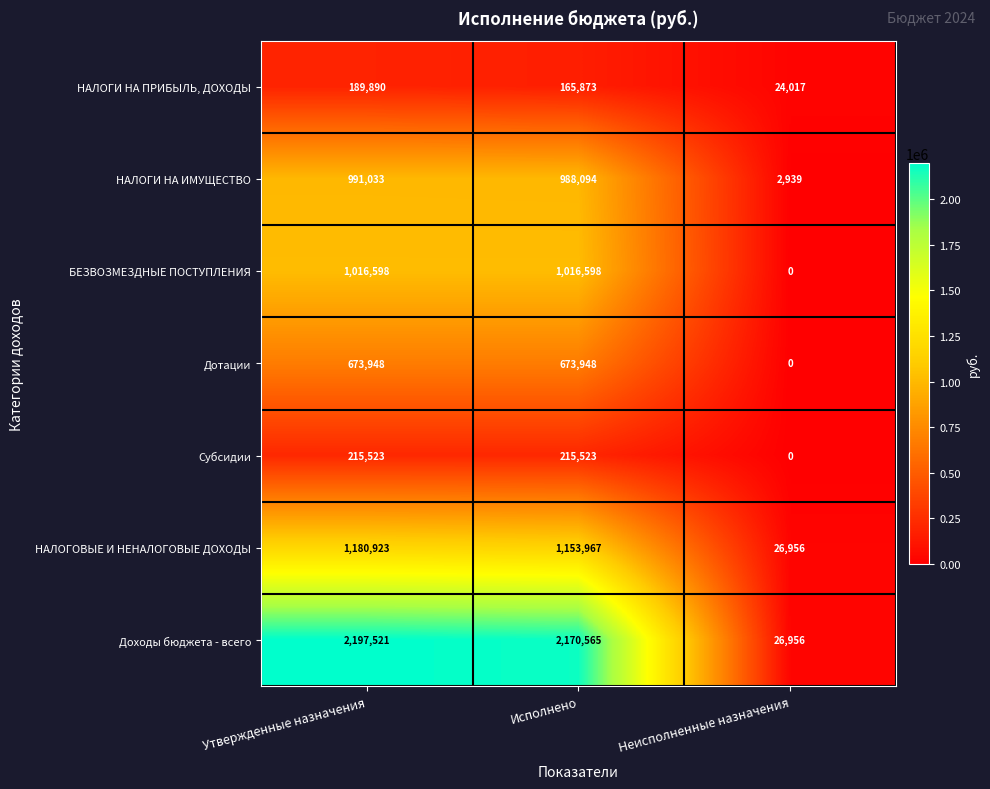

True or false: НАЛОГИ НА ПРИБЫЛЬ, ДОХОДЫ has a value of 321451 at Утвержденные назначения.

False